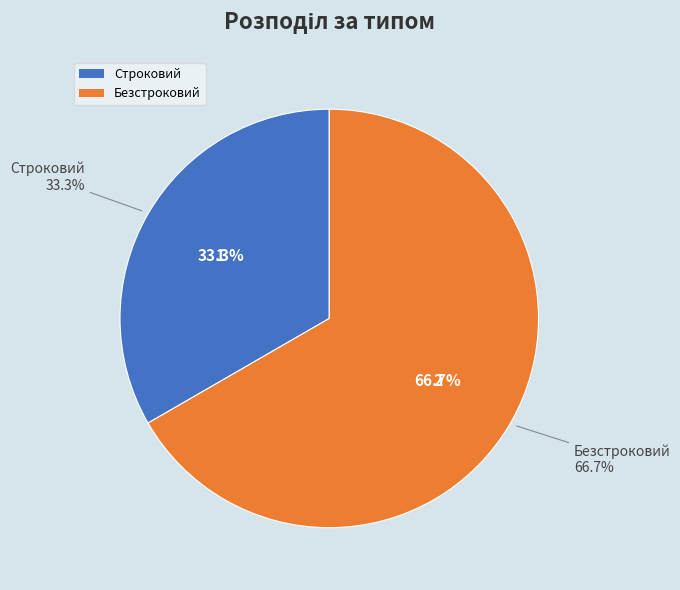

Which category accounts for the majority?

Безстроковий